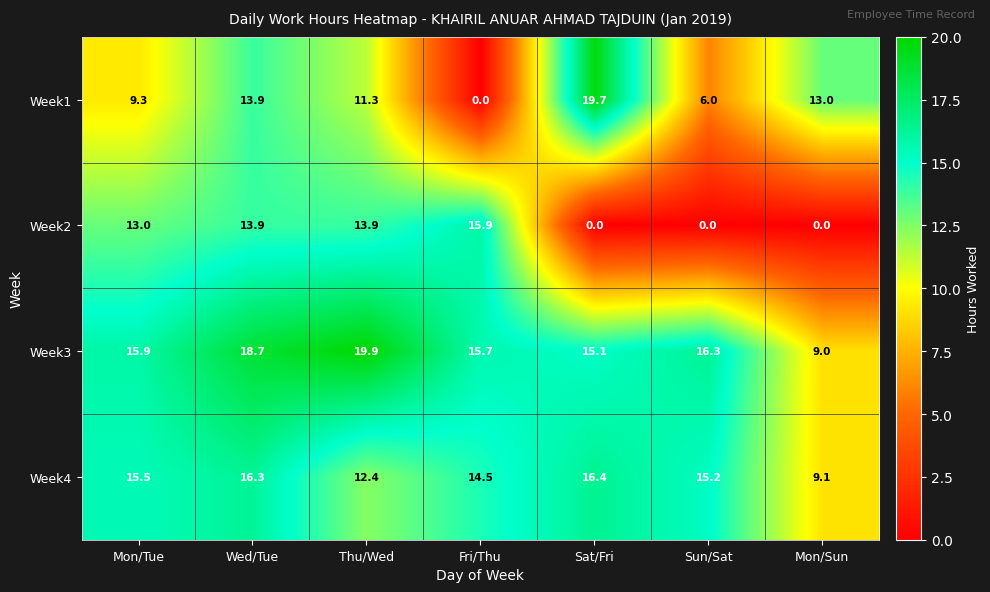

Reading left to right, what are all the values shown in this chart?

Week1: 9.3	13.9	11.3	0.0	19.7	6.0	13.0
Week2: 13.0	13.9	13.9	15.9	0.0	0.0	0.0
Week3: 15.9	18.7	19.9	15.7	15.1	16.3	9.0
Week4: 15.5	16.3	12.4	14.5	16.4	15.2	9.1